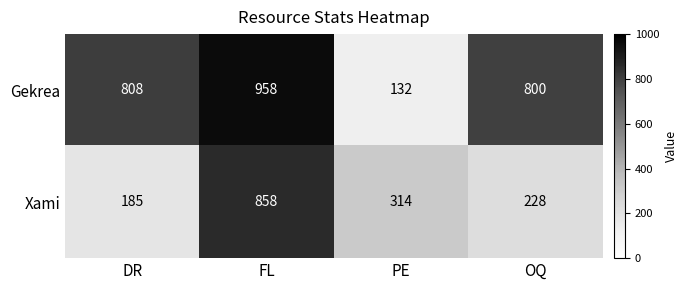

What is the sum of the Xami values at DR and FL?

1043